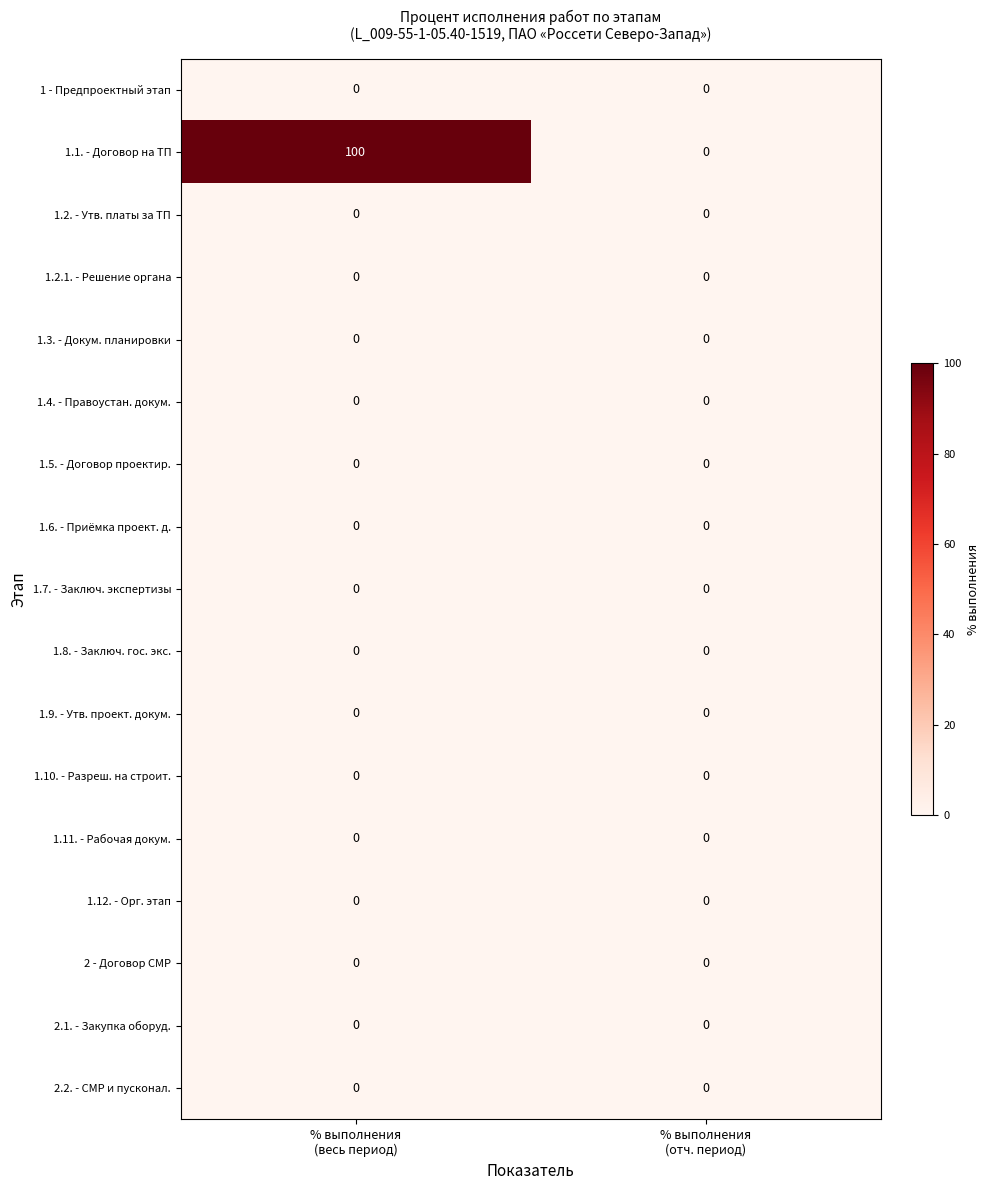

What is the greatest value displayed?

100